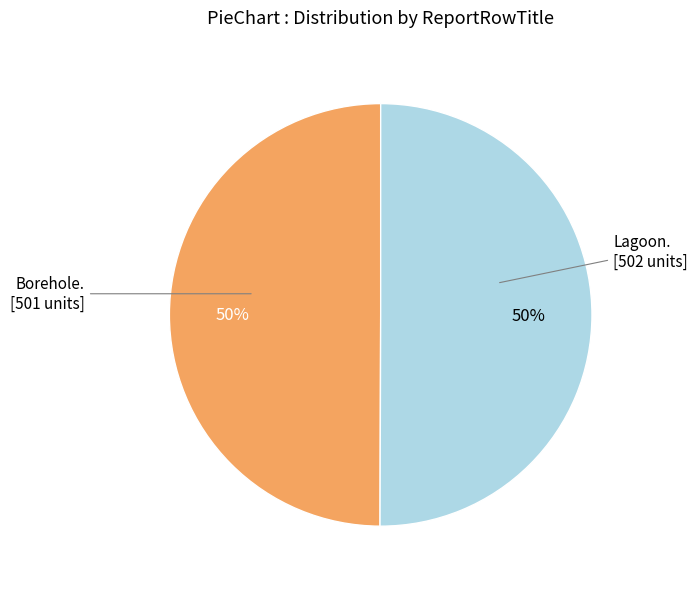

To the nearest percent, what is the average slice percentage?

50%